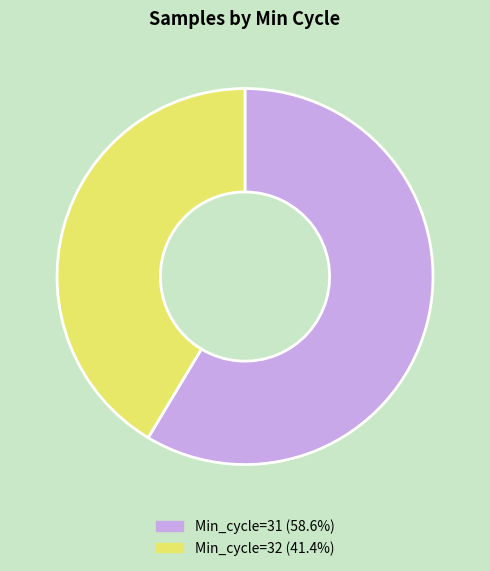

Does any single category account for the majority?

Yes